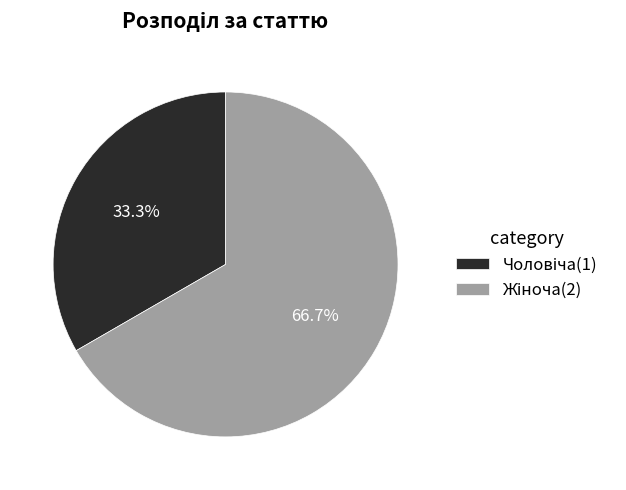

Does any single category account for the majority?

Yes